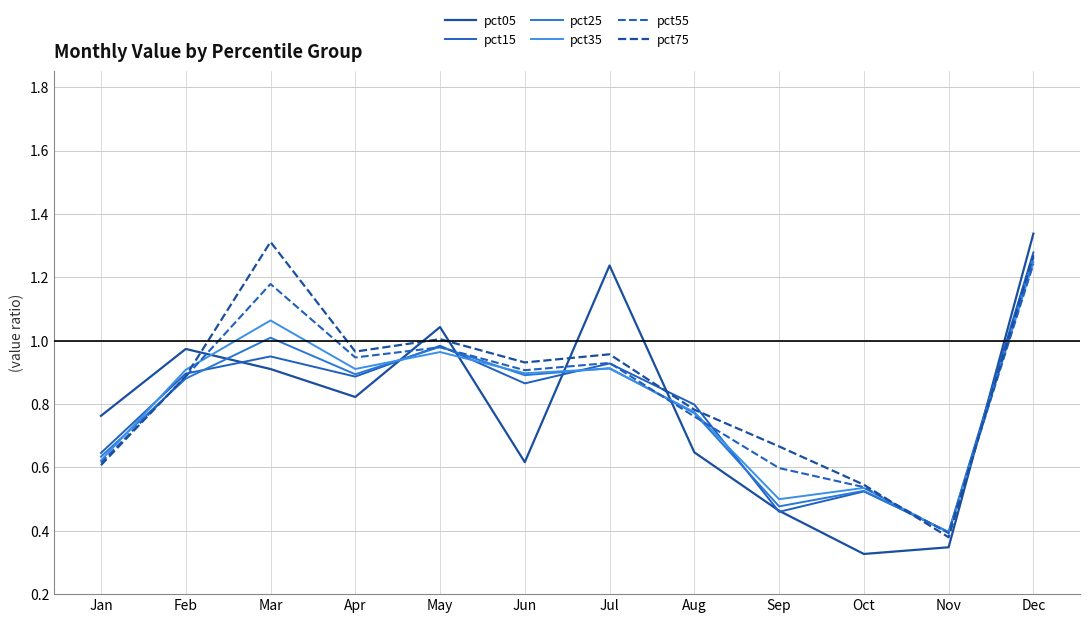

Is this an area chart (filled region under the line)?

No